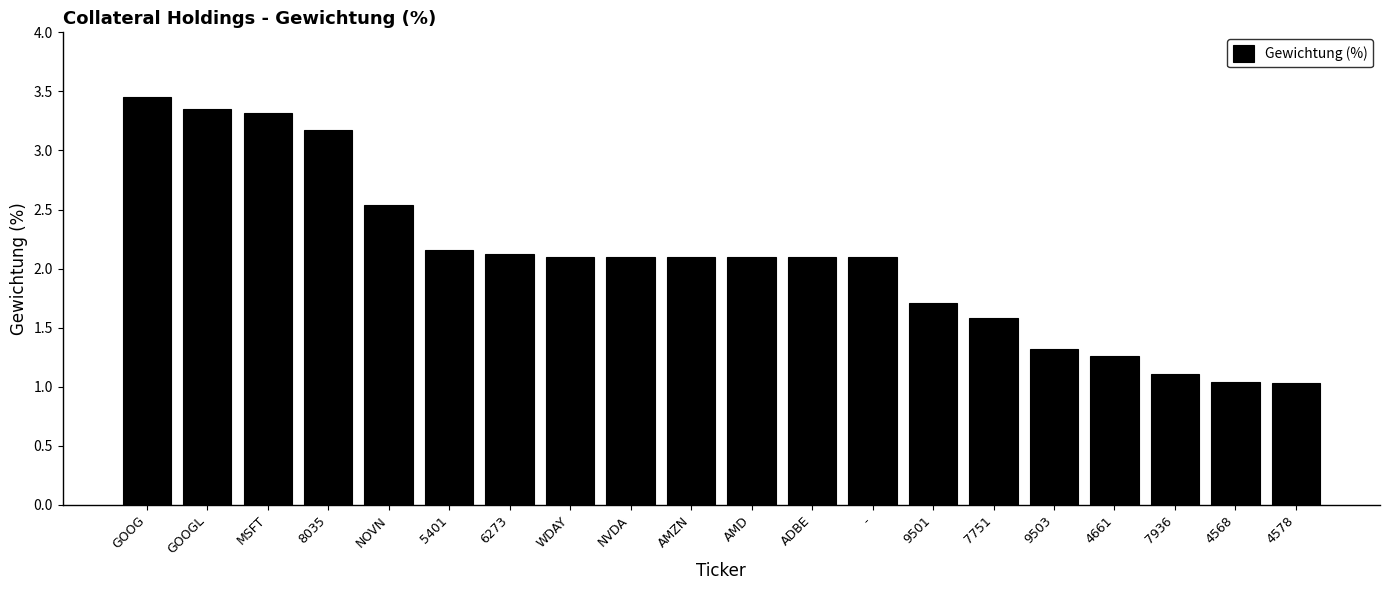

Which category has the highest value across all series?

GOOG